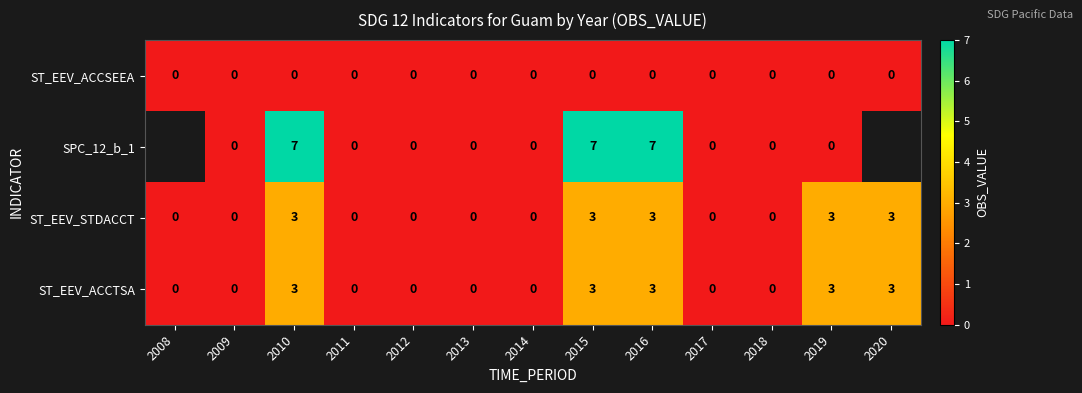

At which category is the sum across all series the highest?

2010